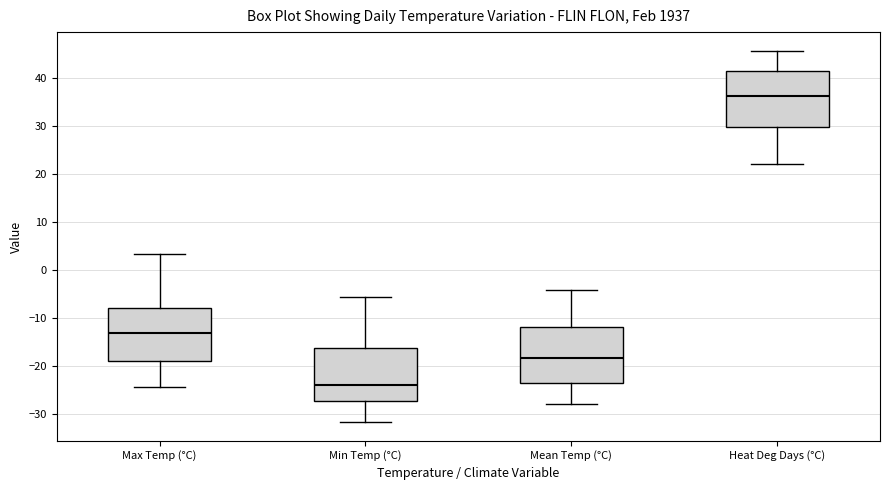

Where does the median line of the box for Heat Deg Days (°C) sit on the y-axis? The values are not printed on the chart, so give them approximately, as read against the axis.

36